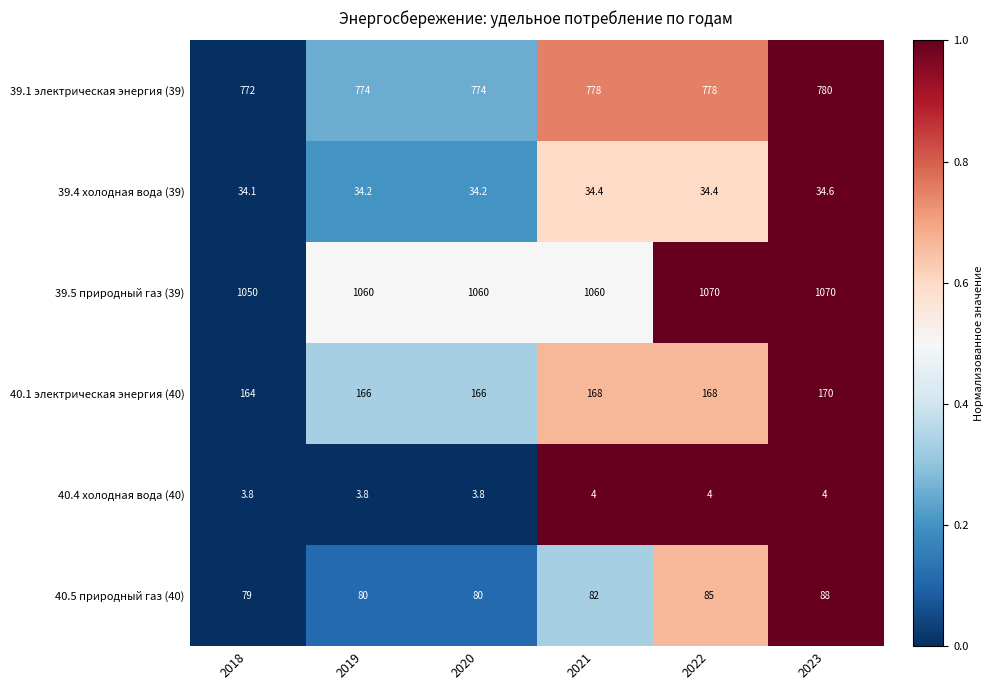

Is it true that 39.1 электрическая энергия (39) equals 774.0 at 2020?

True